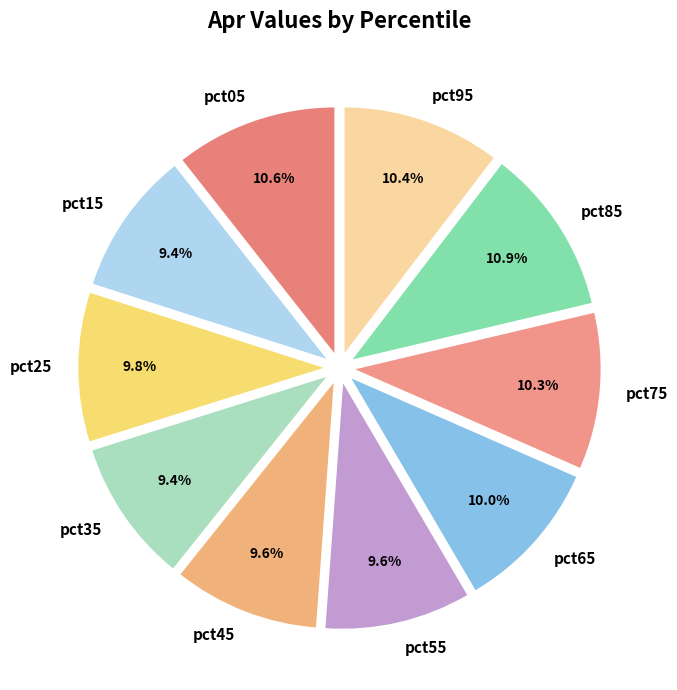

To the nearest percent, what portion does pct15 represent?

9%